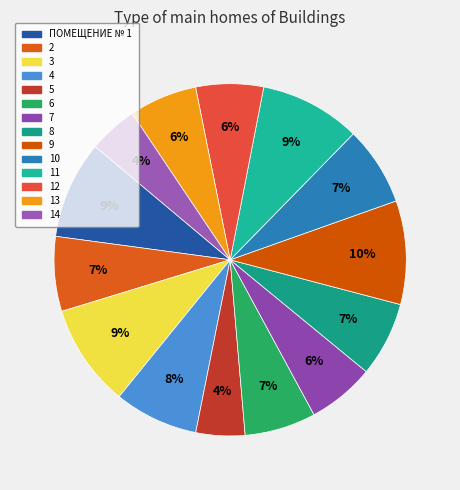

Which category has the smallest portion of the pie?

5